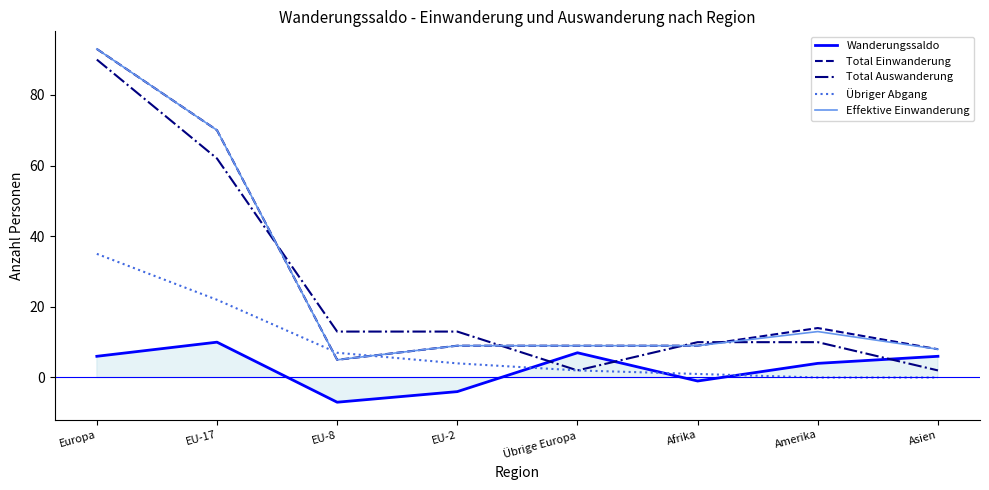

What is the label of the 2nd point from the right?

Amerika